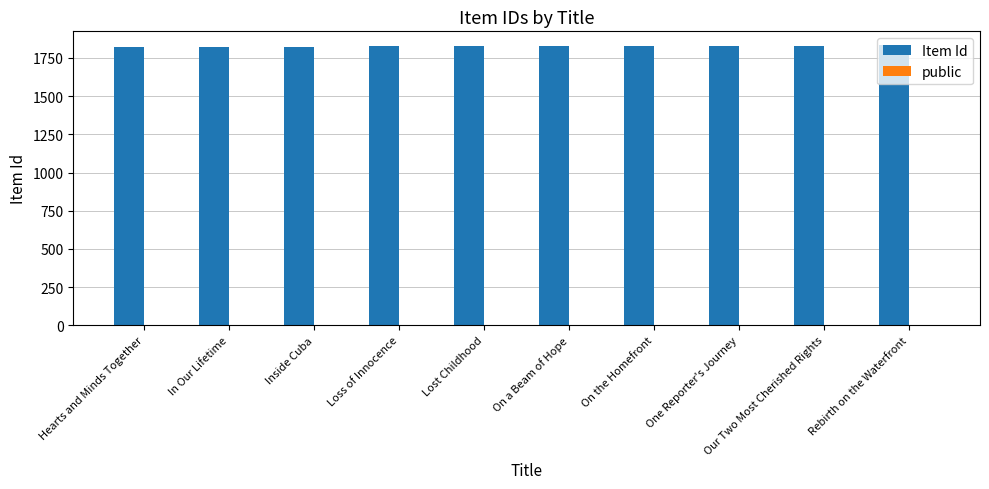

What is the sum of all Item Id values?

18273